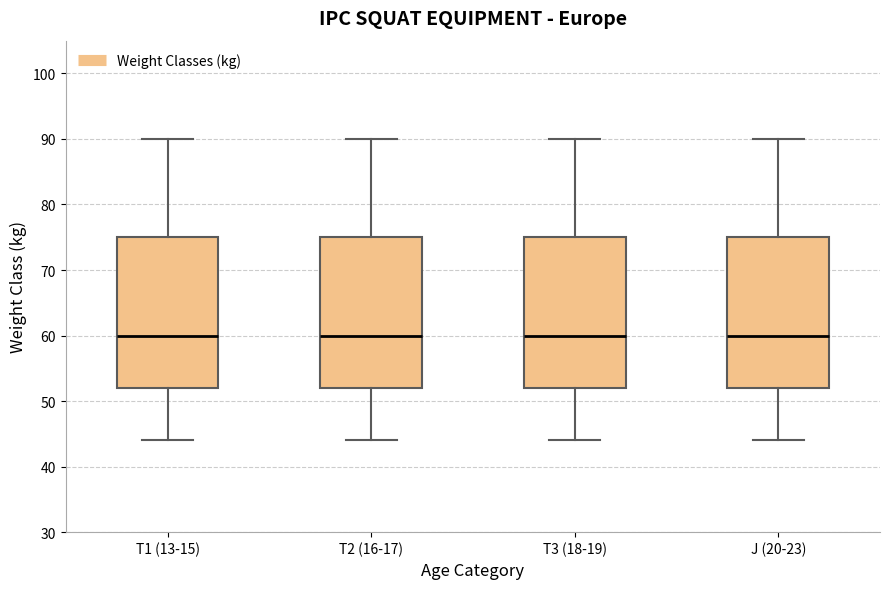

Where does the lower whisker of the box for T2 (16-17) end on the y-axis? The values are not printed on the chart, so give them approximately, as read against the axis.

44